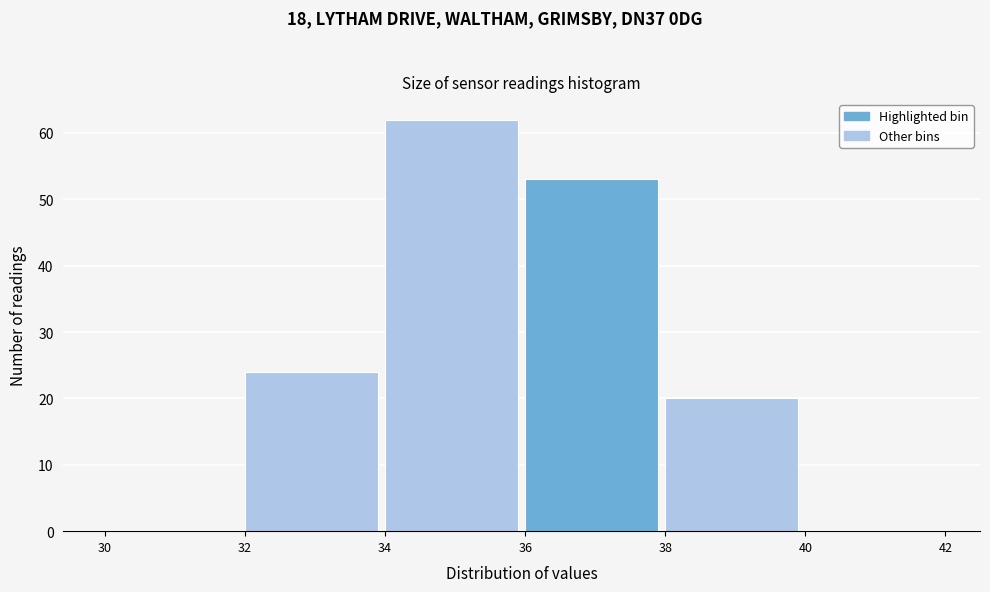

How tall is the bar that spans 32 to 34 on the x-axis? The values are not printed on the chart, so give them approximately, as read against the axis.

24